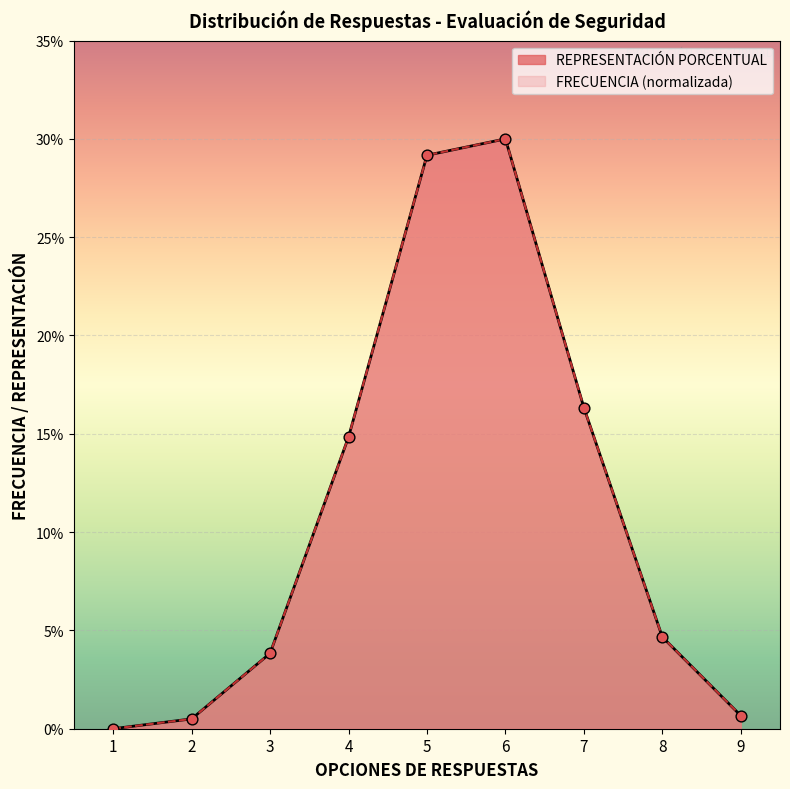

Which series has the largest Y range (max minus min)?

FRECUENCIA